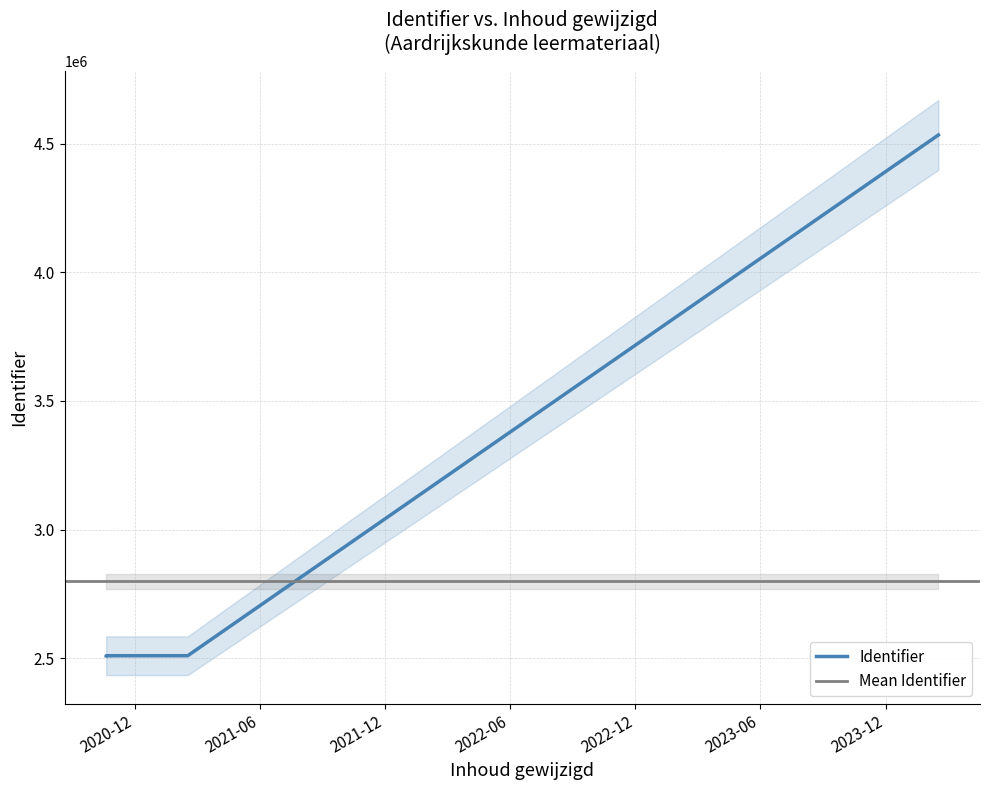

At which label is the value closest to 3521670?

2020-10-26